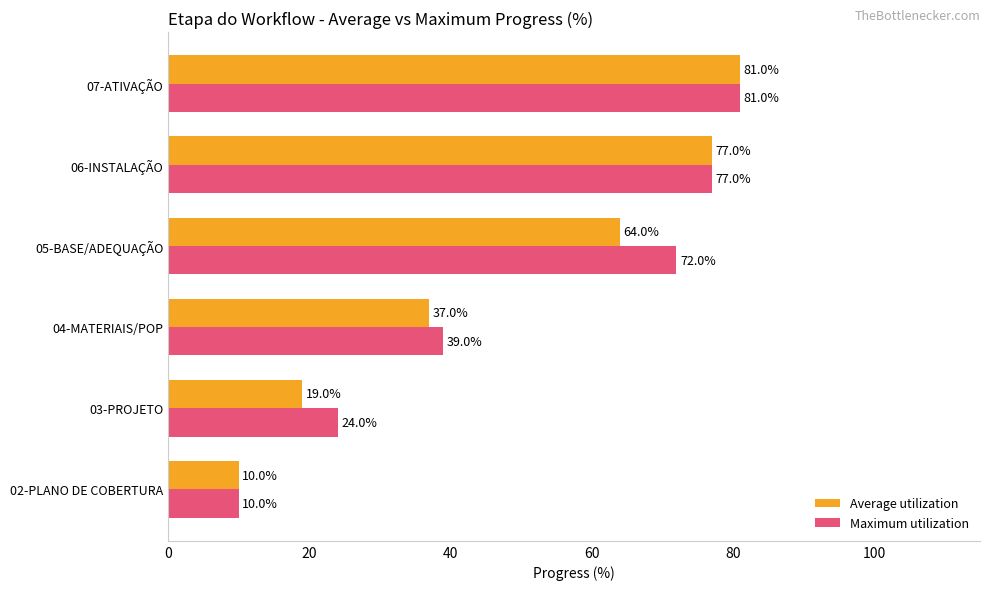

What is the lowest value of the Average utilization series?

10